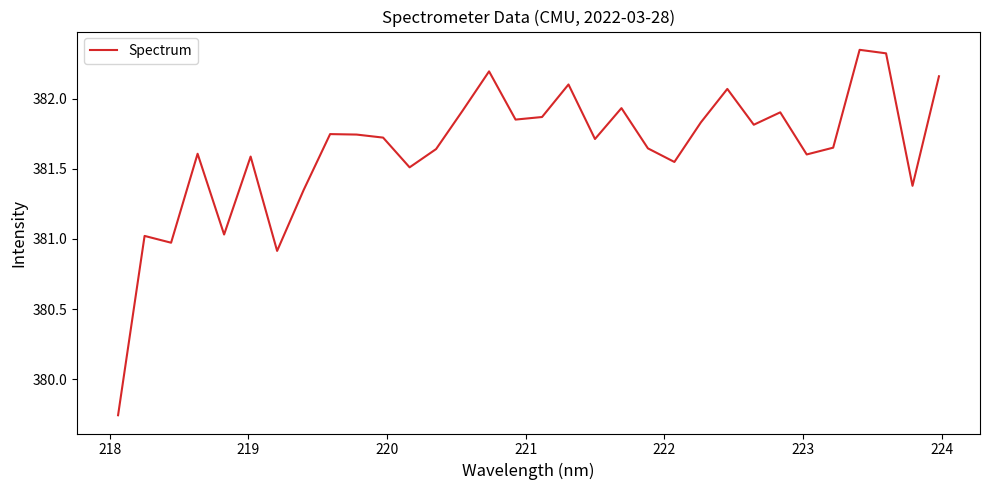

What is the difference between the second highest and minimum values?

2.6